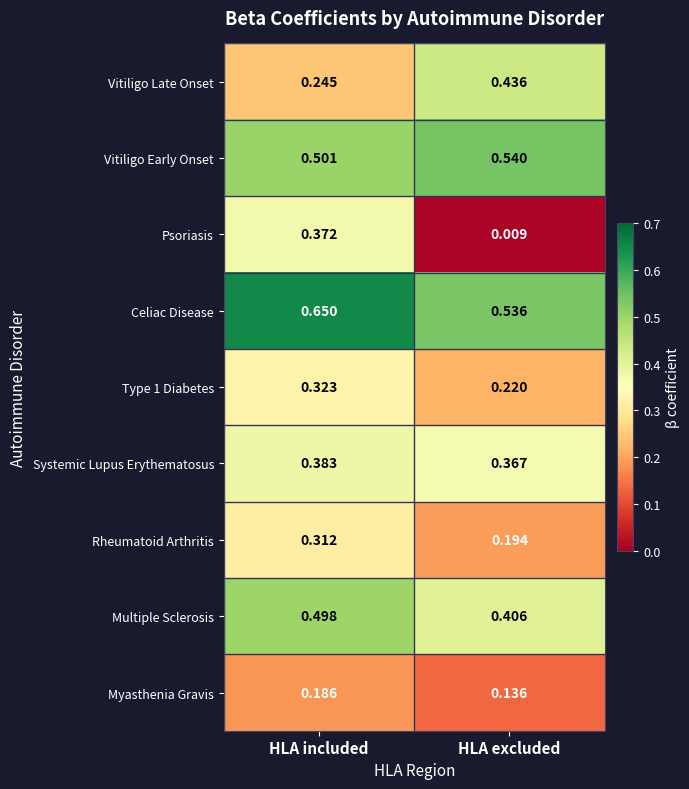

Rank the categories by Type 1 Diabetes value from highest to lowest.

HLA included, HLA excluded